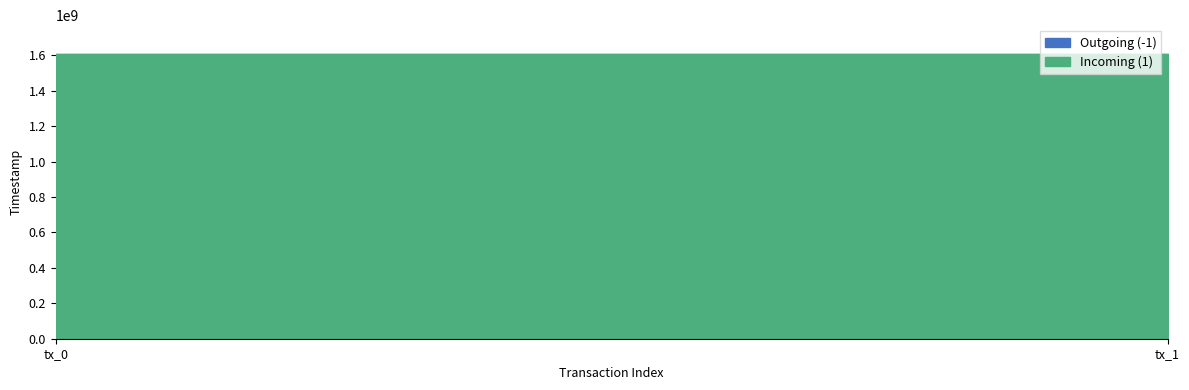

How many lines are shown in the chart?

2